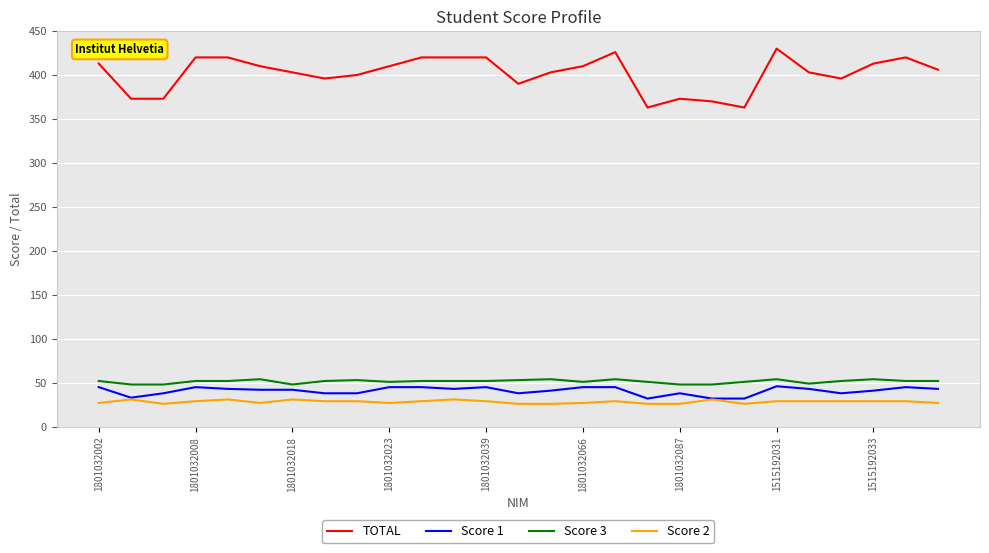

Which series has the largest range (max minus min)?

TOTAL